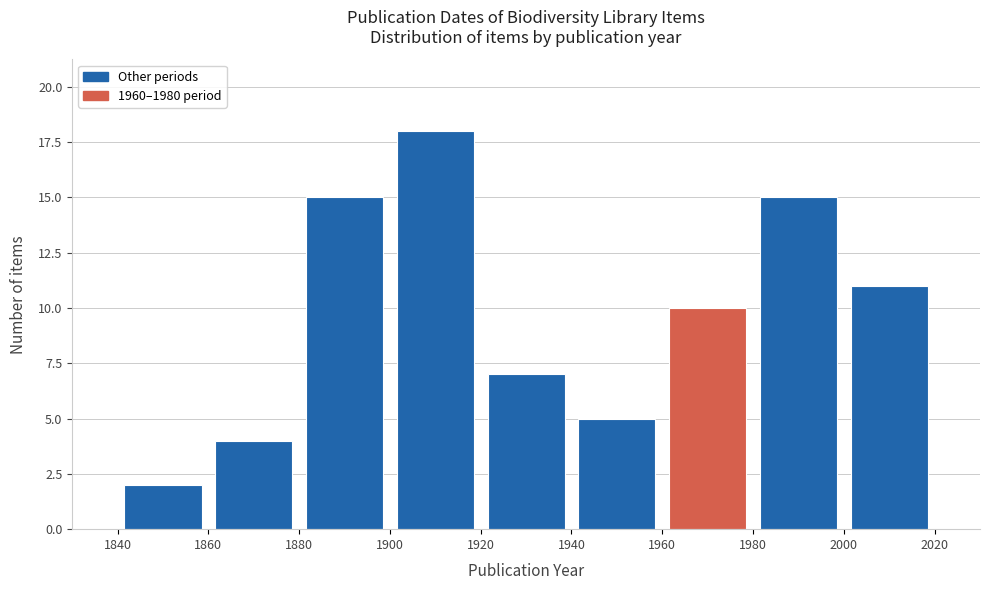

Which range on the x-axis has the tallest bar?

1900 to 1920